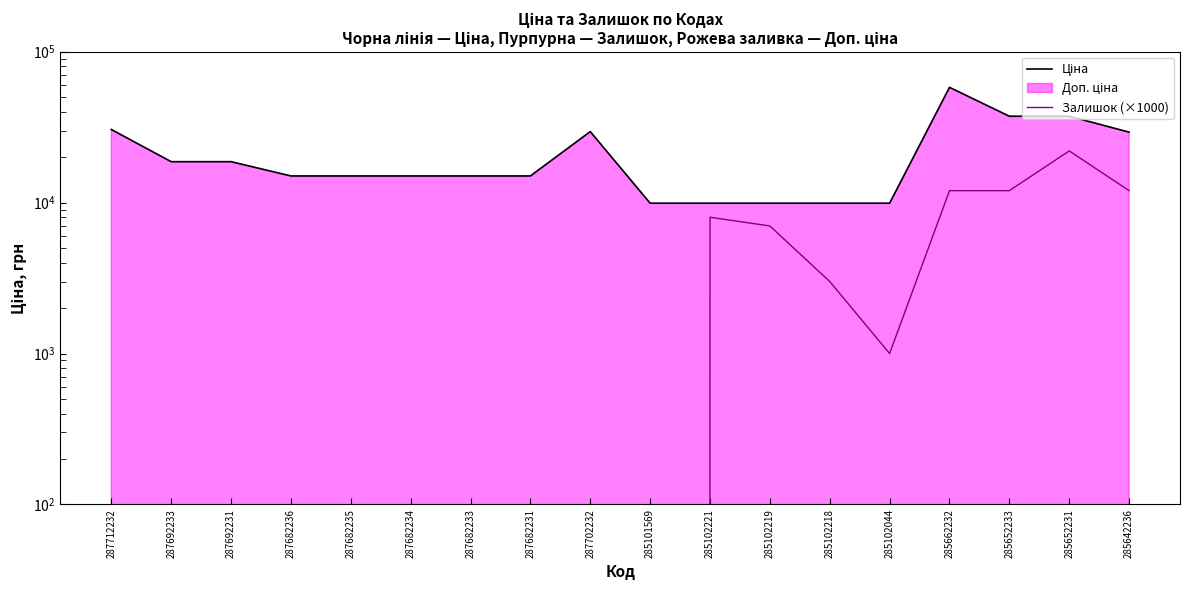

Is the value of Ціна at 285101569 greater than the value of Залишок (×1000) at 287692231?

Yes